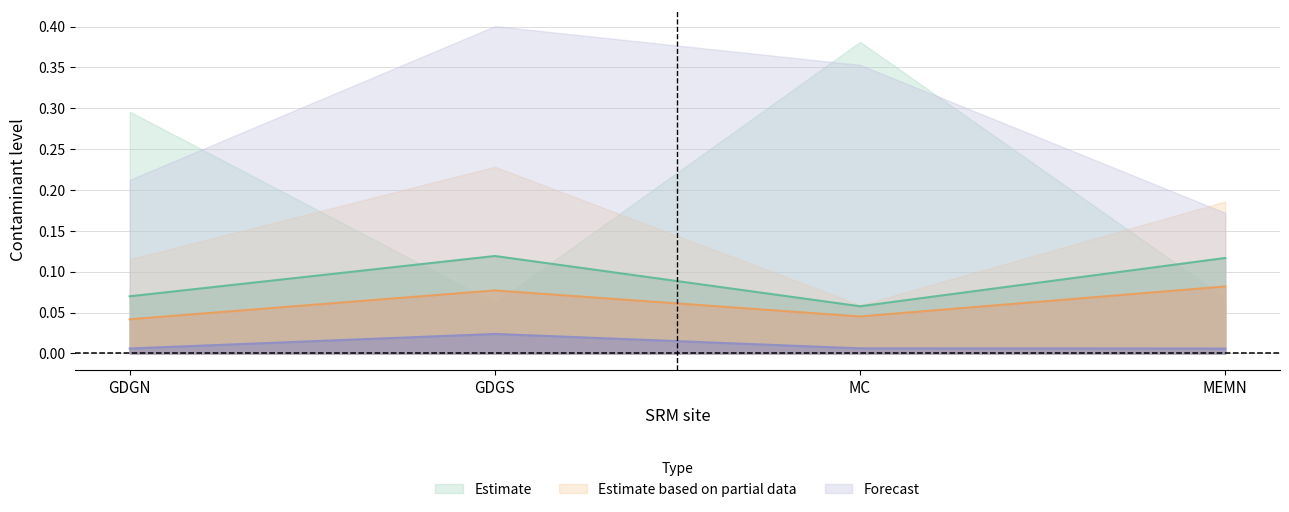

At which category is the sum across all series the highest?

GDGS